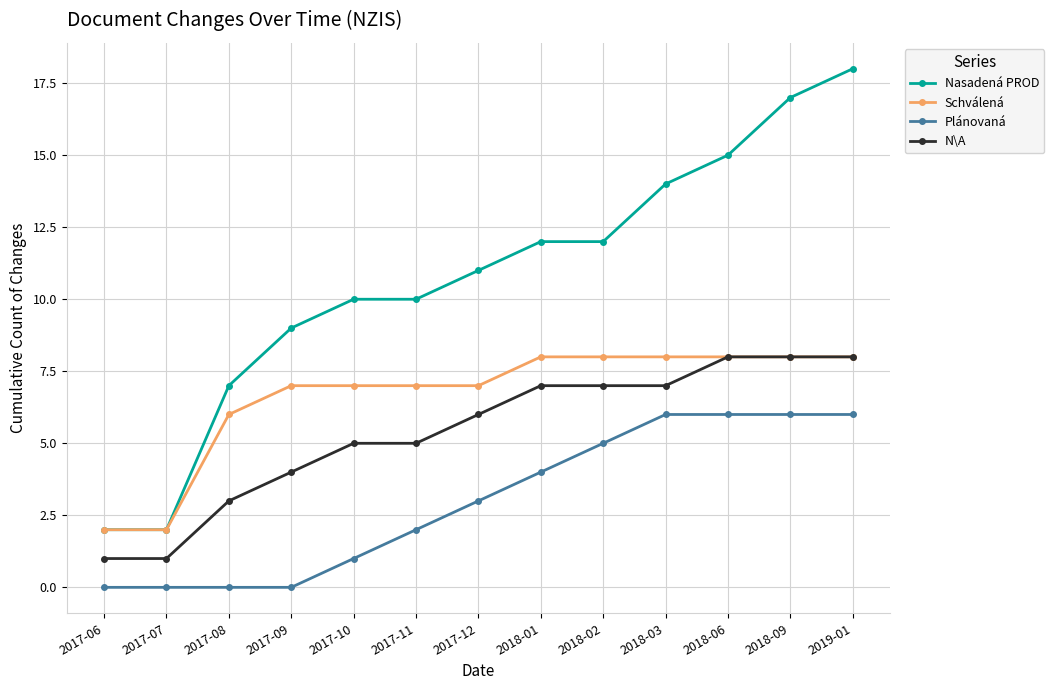

What position from the left is 2018-02?

9